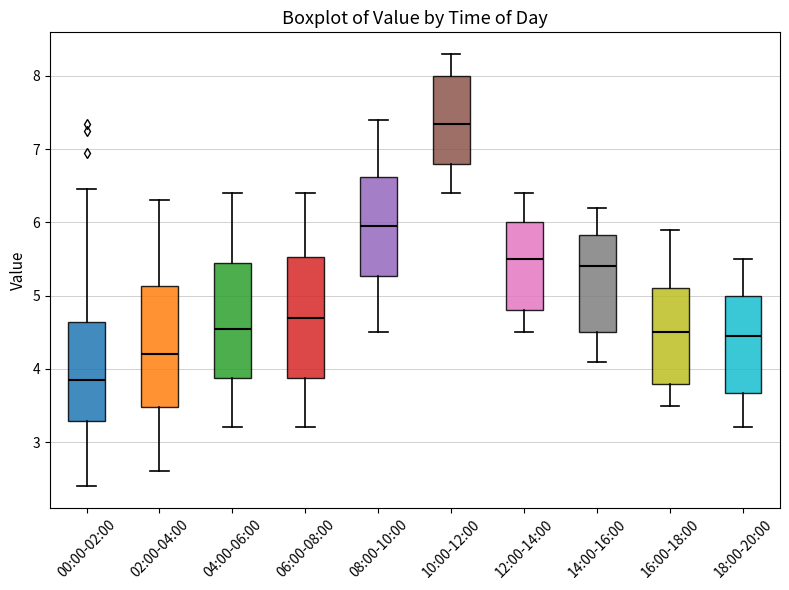

Reading left to right, transcribe this box plot: for each box, give where its median line is, the range the box spans, and where its two whiskers end, as read against the y-axis. The values are not printed on the chart, so give them approximately, as read against the axis.

00:00-02:00: median 3.9, box 3.3 to 4.6, whiskers 2.4 to 6.5
02:00-04:00: median 4.2, box 3.5 to 5.1, whiskers 2.6 to 6.3
04:00-06:00: median 4.6, box 3.9 to 5.5, whiskers 3.2 to 6.4
06:00-08:00: median 4.7, box 3.9 to 5.5, whiskers 3.2 to 6.4
08:00-10:00: median 6.0, box 5.3 to 6.6, whiskers 4.5 to 7.4
10:00-12:00: median 7.4, box 6.8 to 8.0, whiskers 6.4 to 8.3
12:00-14:00: median 5.5, box 4.8 to 6.0, whiskers 4.5 to 6.4
14:00-16:00: median 5.4, box 4.5 to 5.8, whiskers 4.1 to 6.2
16:00-18:00: median 4.5, box 3.8 to 5.1, whiskers 3.5 to 5.9
18:00-20:00: median 4.5, box 3.7 to 5.0, whiskers 3.2 to 5.5